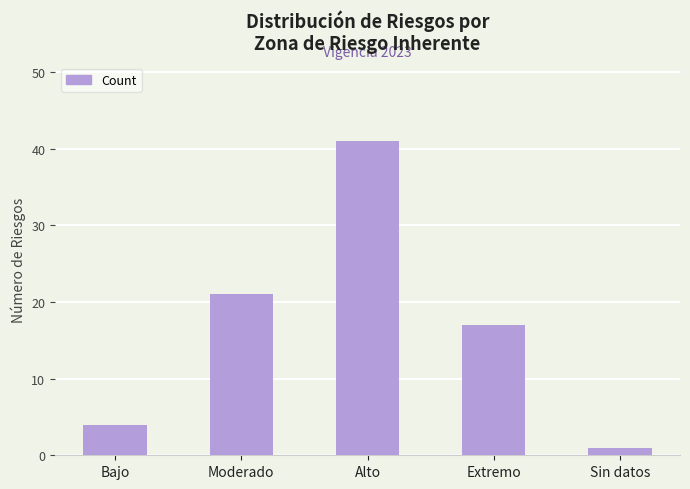

Where does the data first go above 17?

Moderado